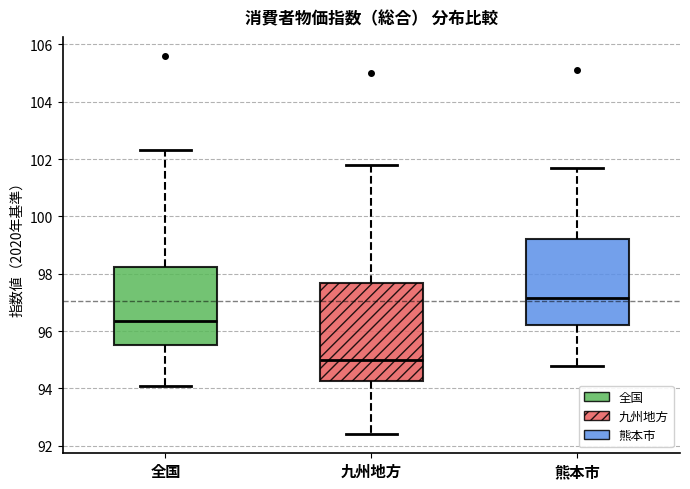

Where is the upper edge of the box for 全国 on the y-axis? The values are not printed on the chart, so give them approximately, as read against the axis.

98.2